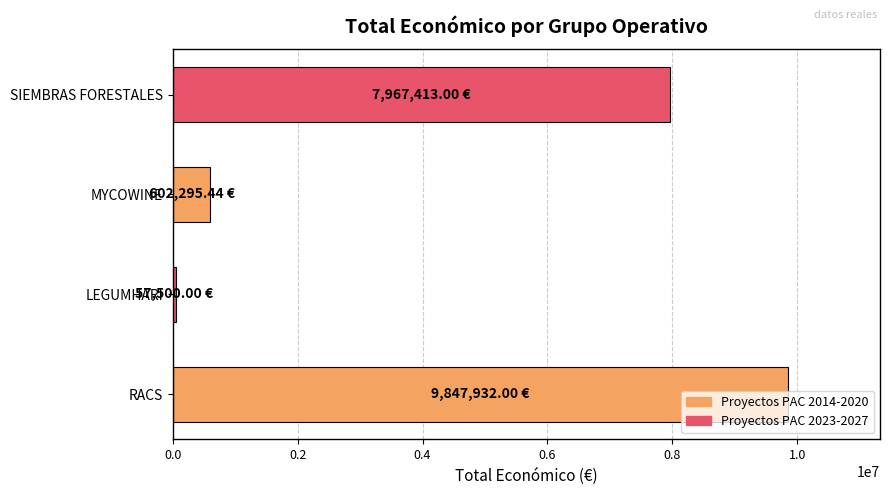

What is the sum of all values?

18475140.4